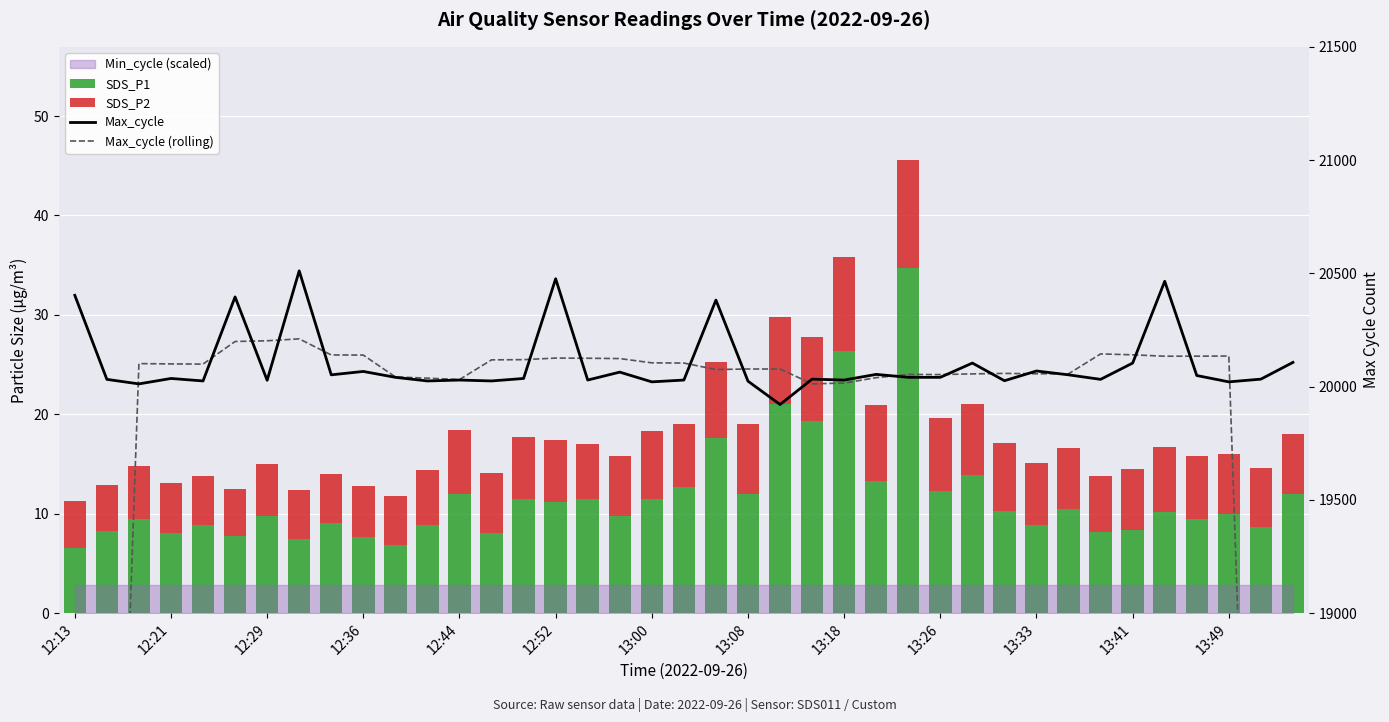

Which series has the largest range (max minus min)?

Max_cycle (rolling)